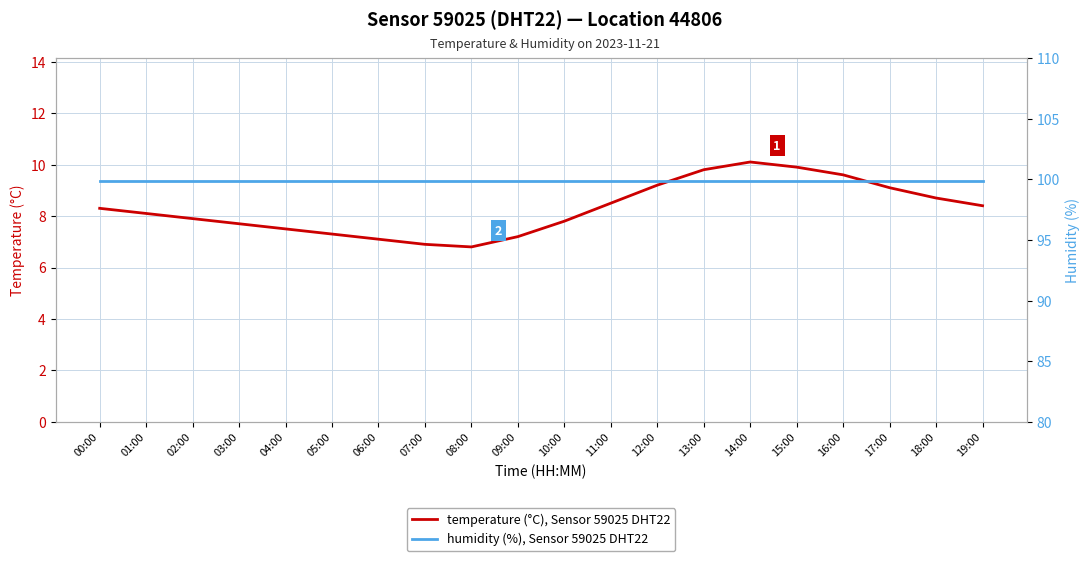

What is the maximum value shown in the chart?

99.9